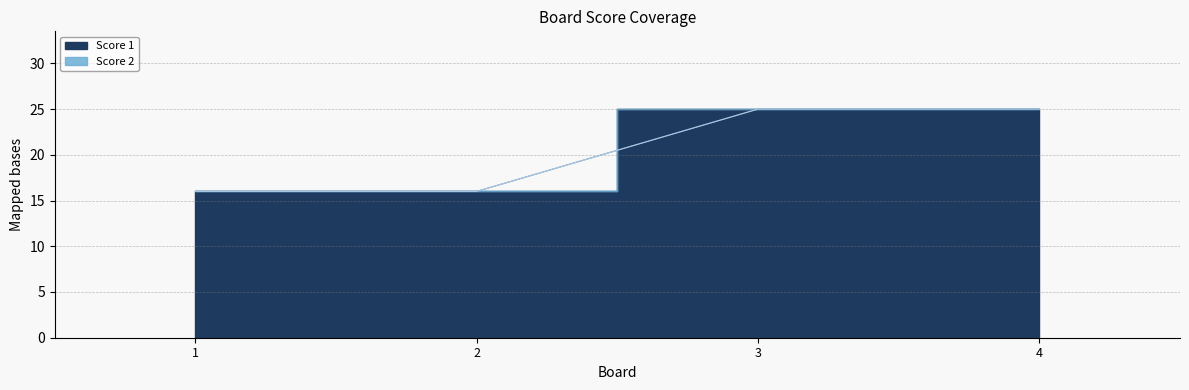

Reading left to right, transcribe all the data shown in this chart.

1=16	2=16	3=25	4=25